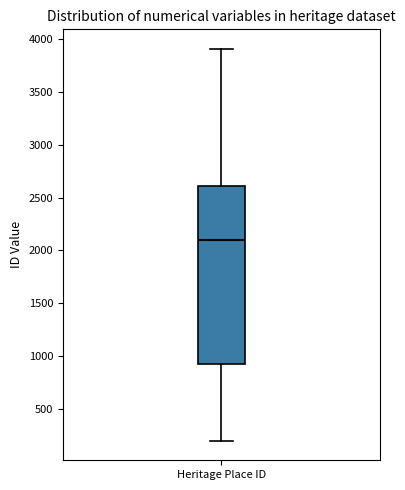

Where does the median line of the box for Heritage Place ID sit on the y-axis? The values are not printed on the chart, so give them approximately, as read against the axis.

2100